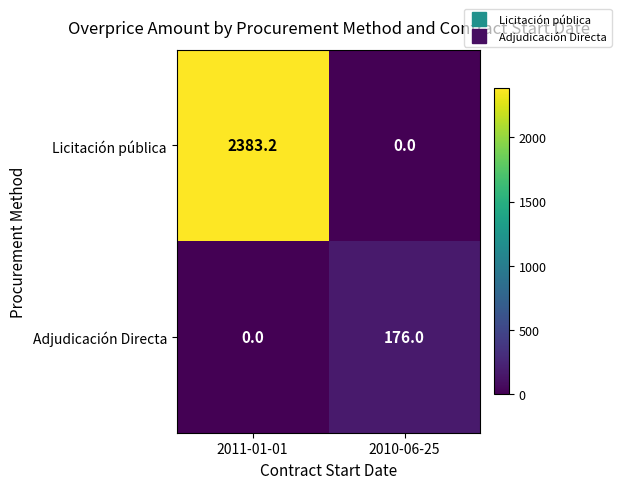

List the series in order of their overall mean, highest first.

Licitación pública, Adjudicación Directa